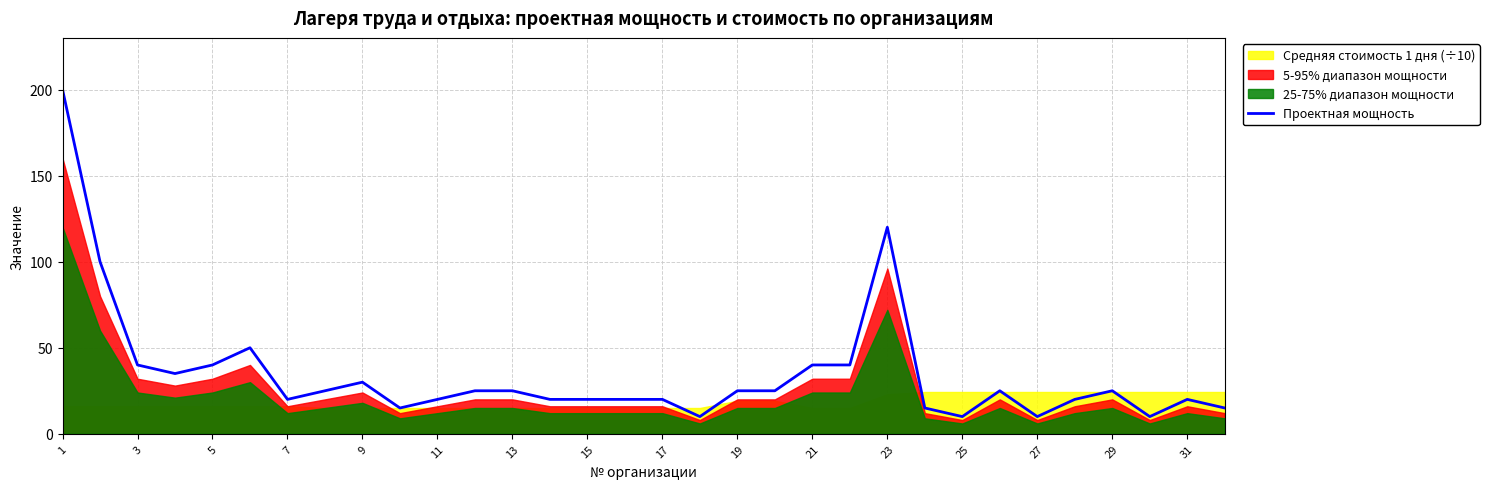

Reading right to left, extract all data points from this chart.

15	20	10	25	20	10	25	10	15	120	40	40	25	25	10	20	20	20	20	25	25	20	15	30	25	20	50	40	35	40	100	200